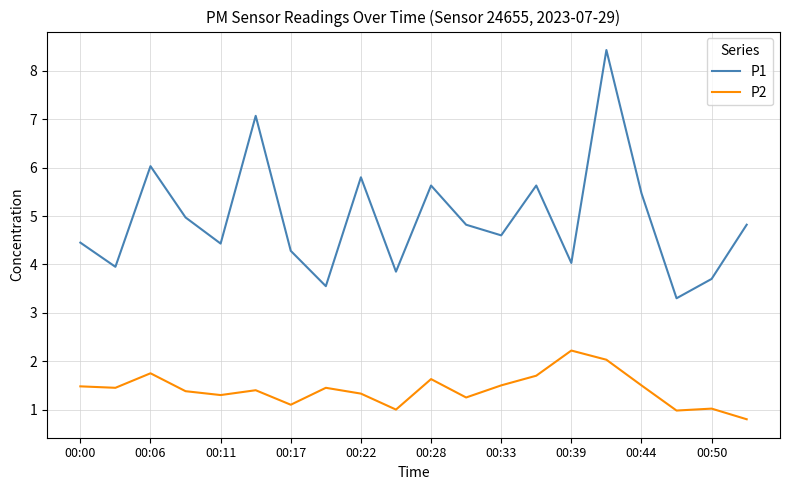

Rank the series by their maximum value, from highest to lowest.

P1, P2